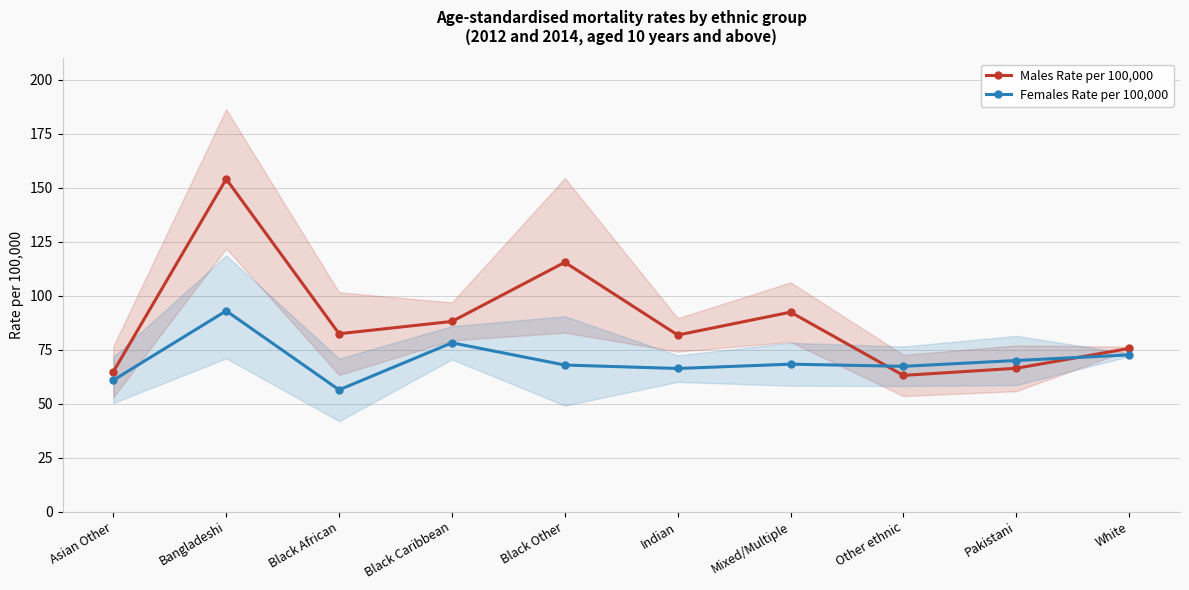

What is the sum of the Males Rate per 100,000 values at Black Other and Pakistani?

181.9